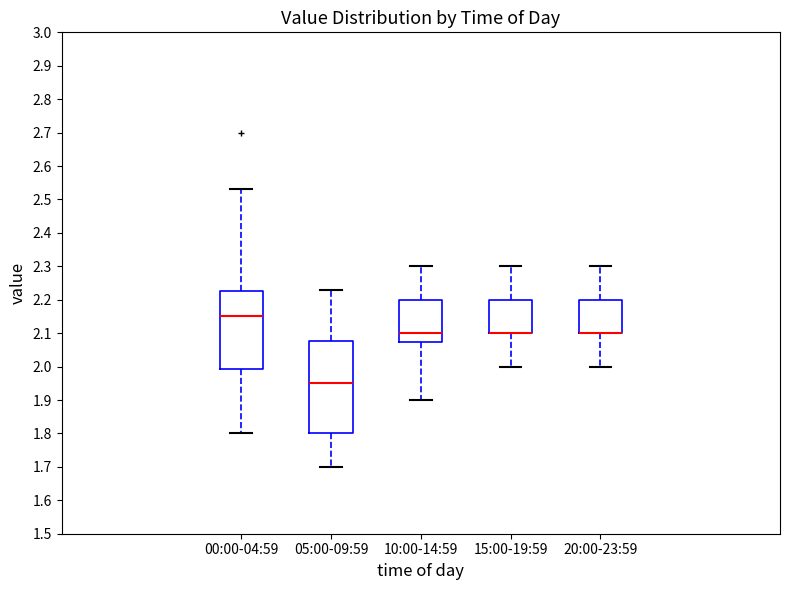

Which box is the tallest, from its lower edge to its upper edge?

05:00-09:59